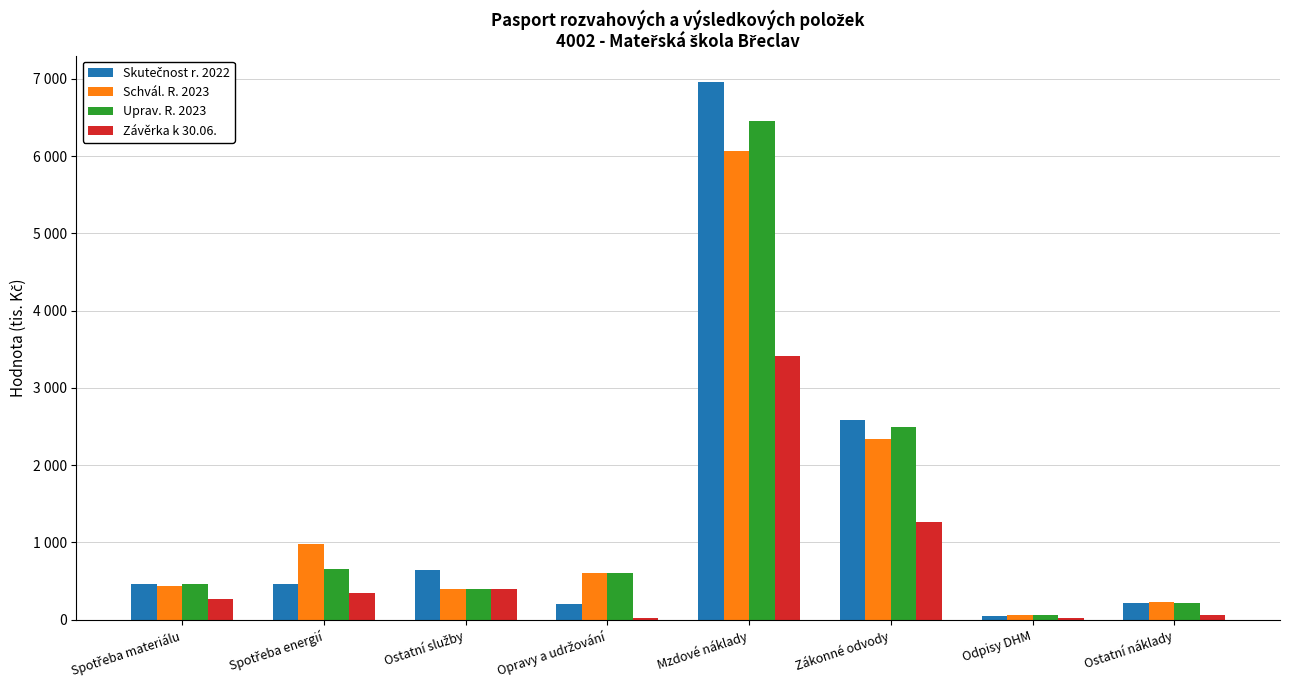

At how many categories does at least one series exceed 3217?

1